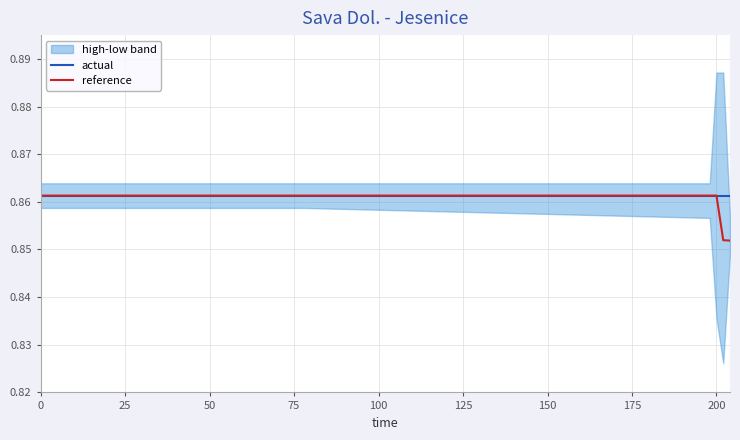

True or false: reference and actual intersect in this chart.

False